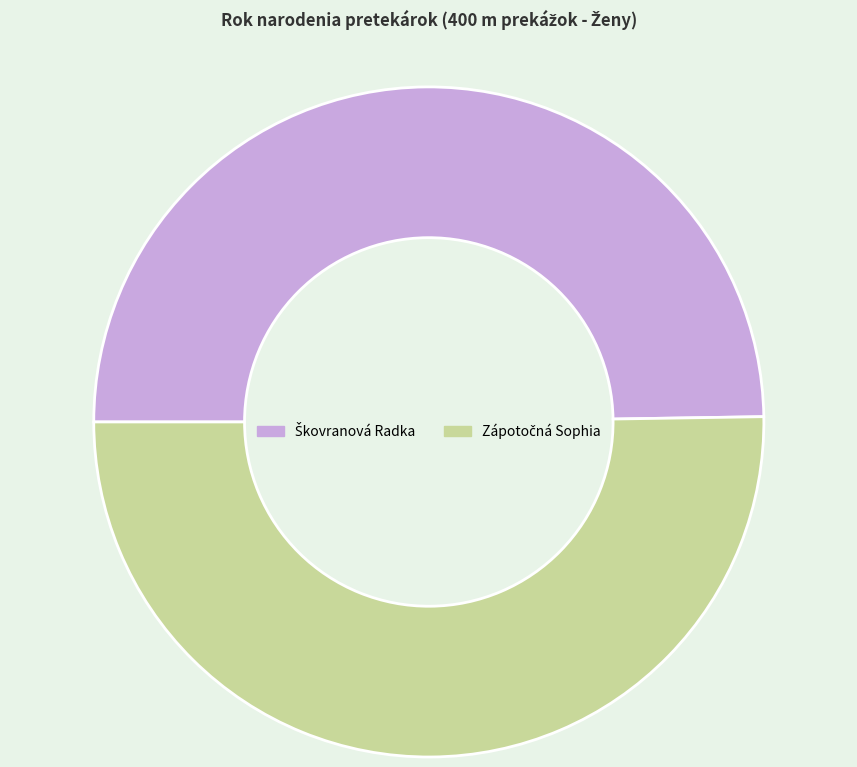

Is there a majority slice in this chart?

Yes